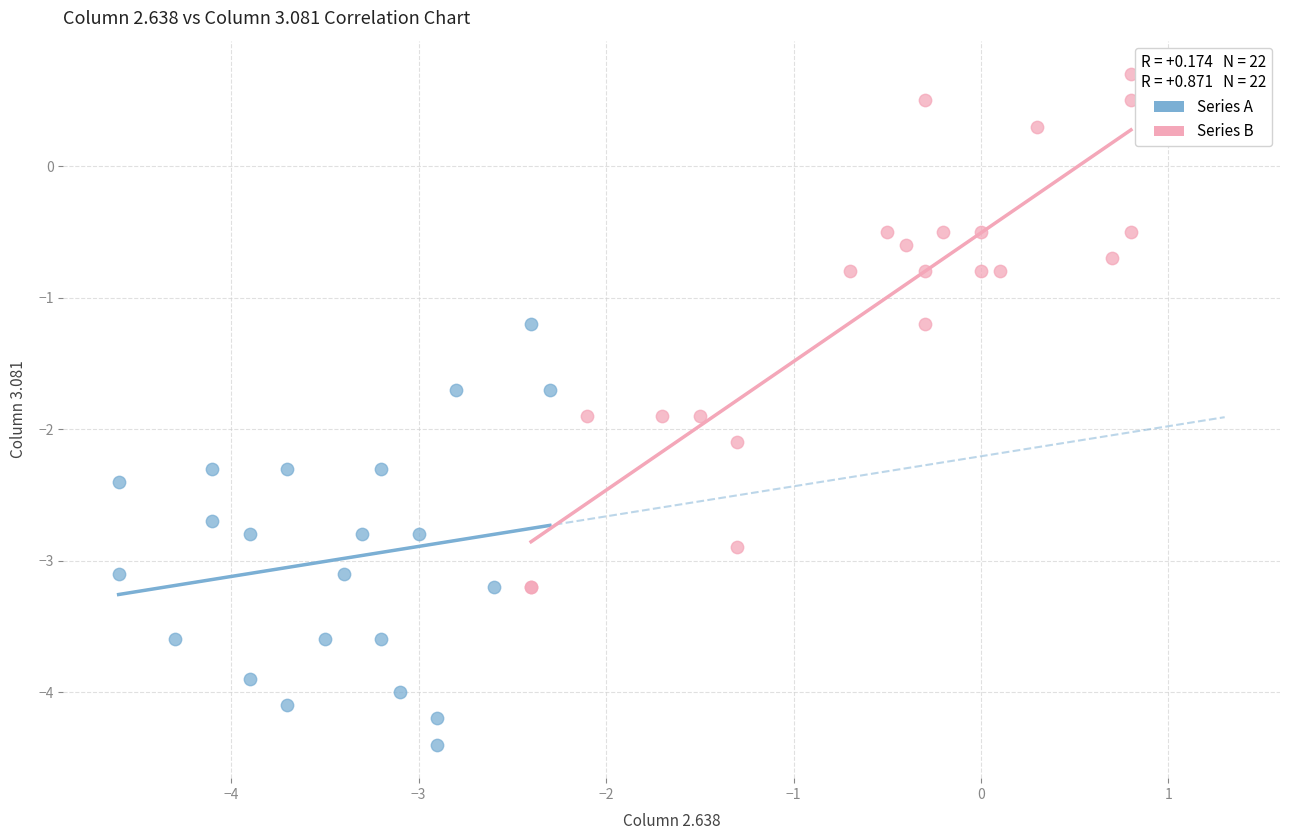

Which series reaches the maximum Y coordinate?

Series B